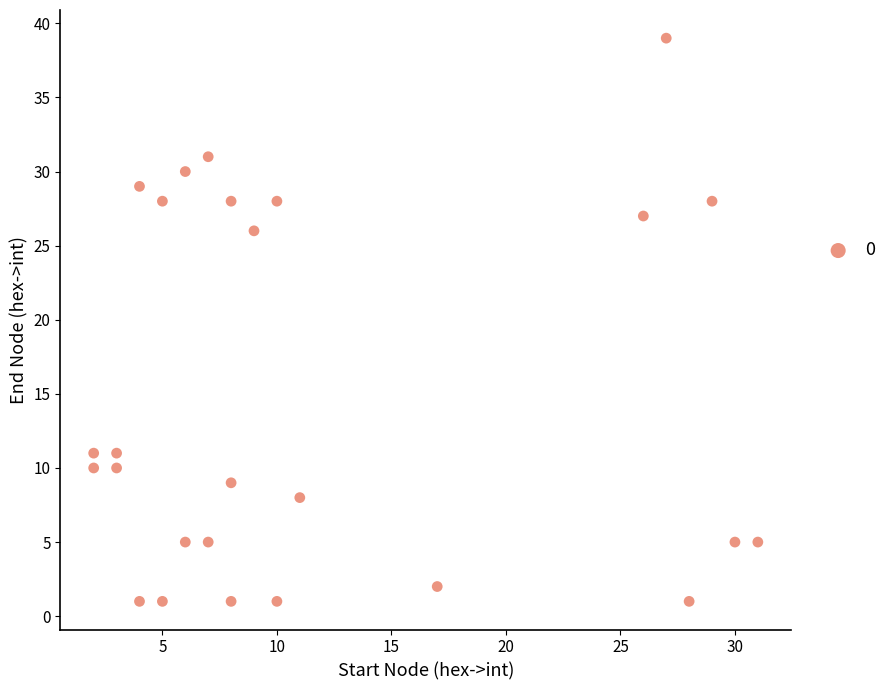

What is the range of X values (max minus min)?

29